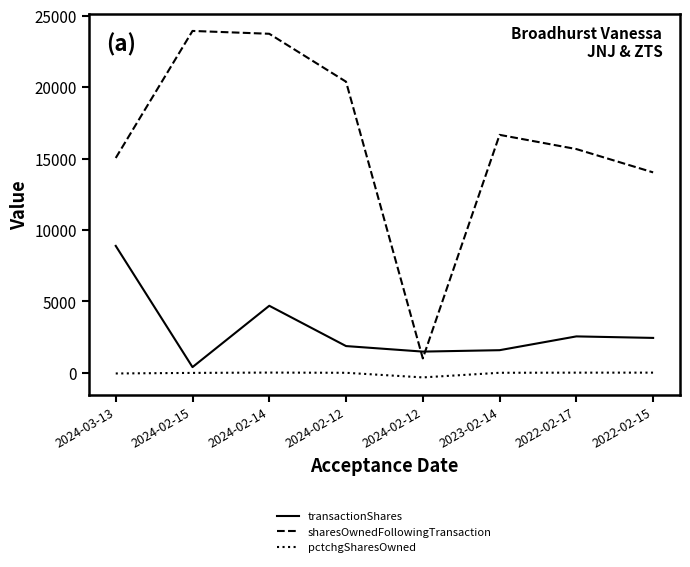

Which series changed the most between 2024-02-14 and 2022-02-17?

sharesOwnedFollowingTransaction